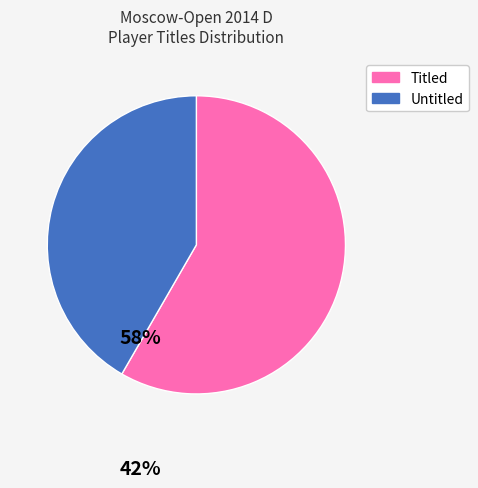

Does any single category account for the majority?

Yes